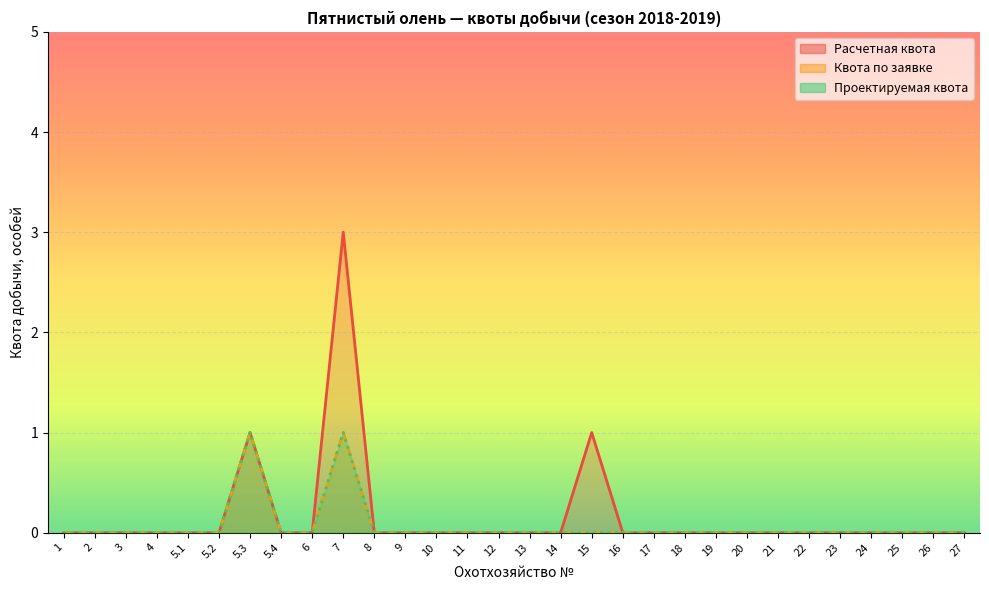

What is the sum of all Проектируемая квота values?

2